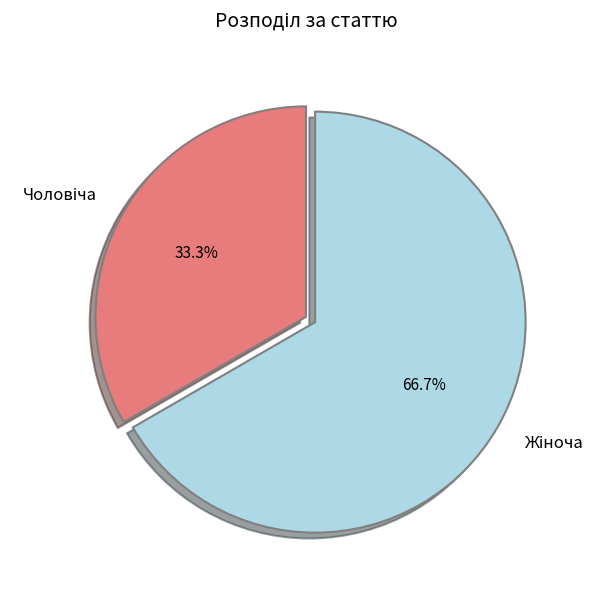

Is there any slice that represents more than half of the pie?

Yes